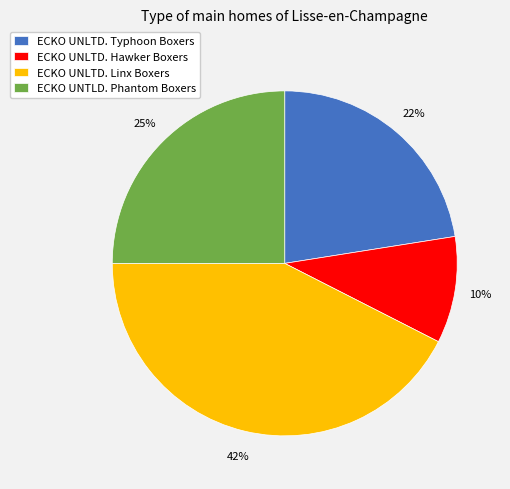

Which slice is the largest?

ECKO UNLTD. Linx Boxers